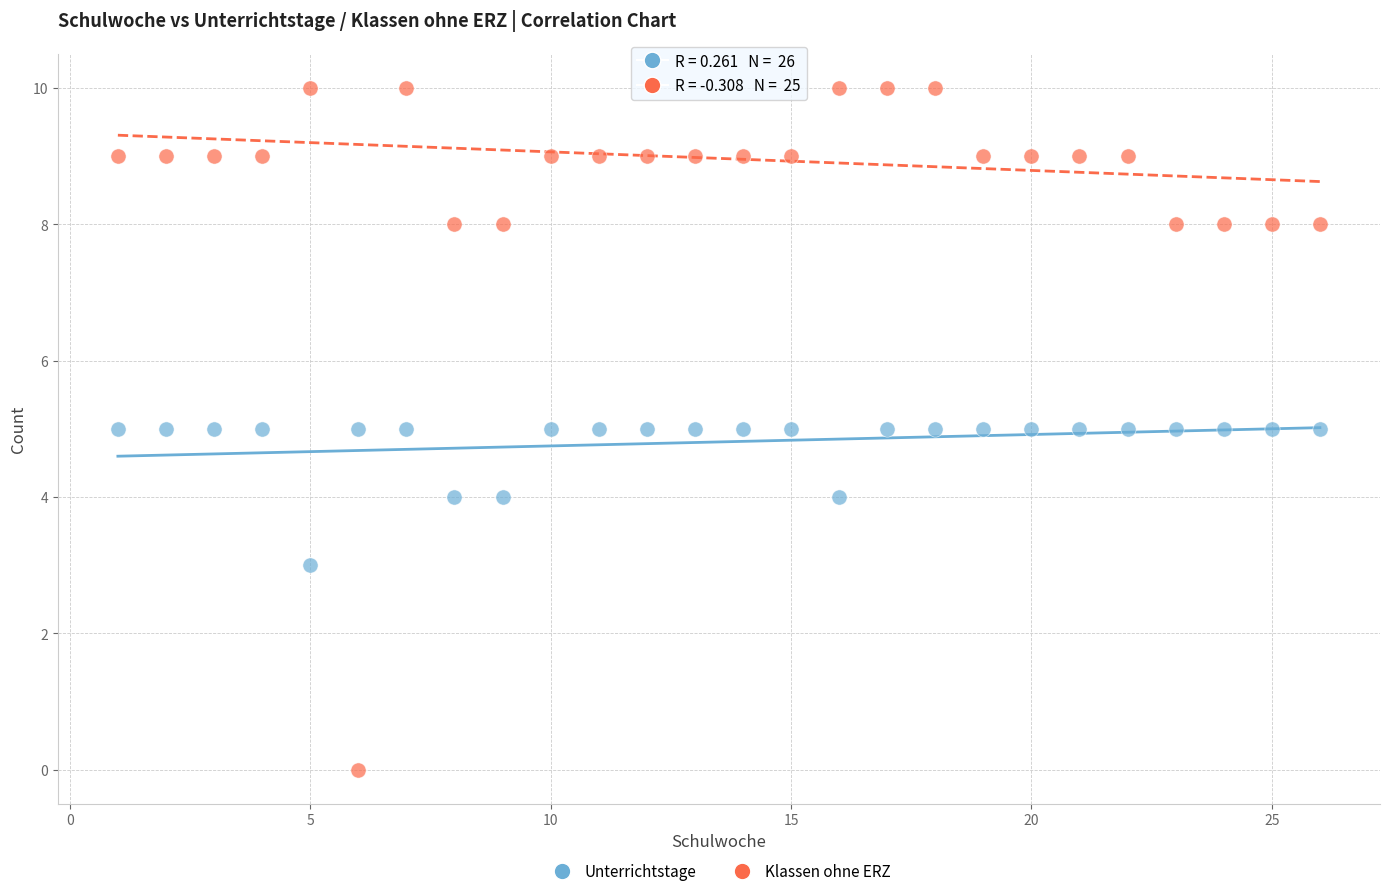

What are all the series names shown in the legend?

Unterrichtstage, Klassen ohne ERZ